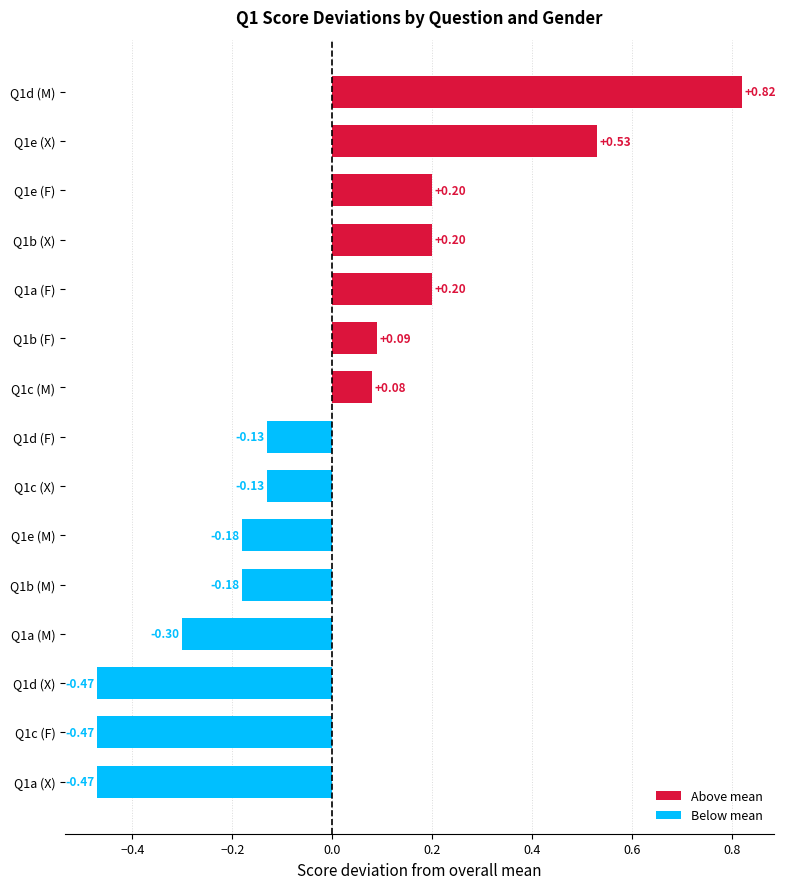

What is the difference between the maximum and minimum values?

1.3